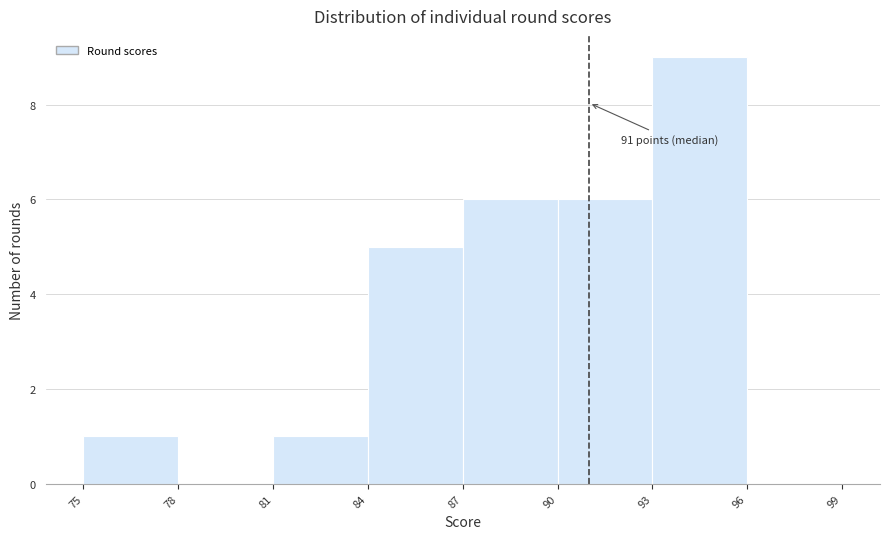

Which range on the x-axis has the tallest bar?

93 to 96